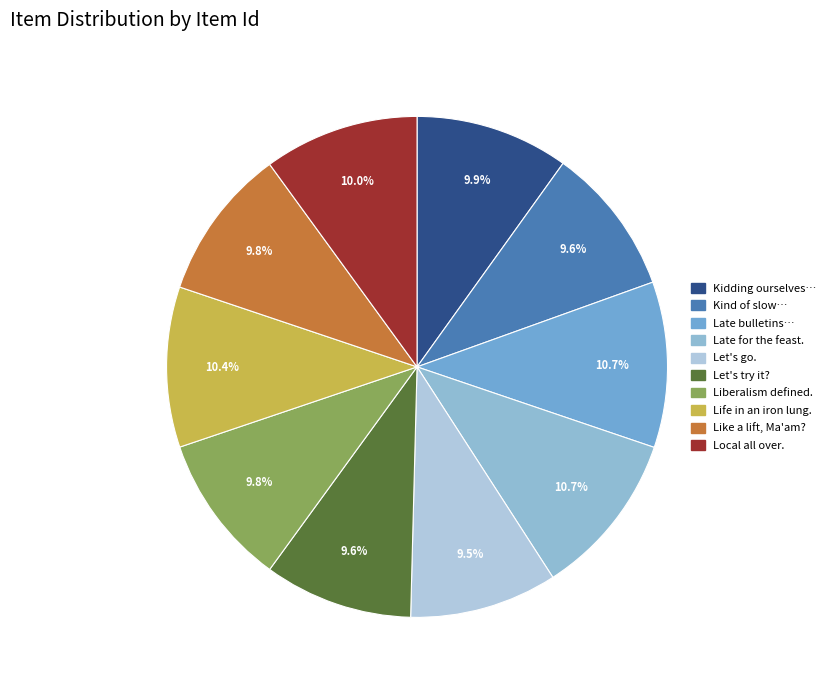

Rank the categories by value from lowest to highest.

Let's go., Let's try it?, Kind of slow getting started., Liberalism defined., Like a lift, Ma'am?, Kidding ourselves about easy street., Local all over., Life in an iron lung., Late for the feast., Late bulletins from Philadelphia.